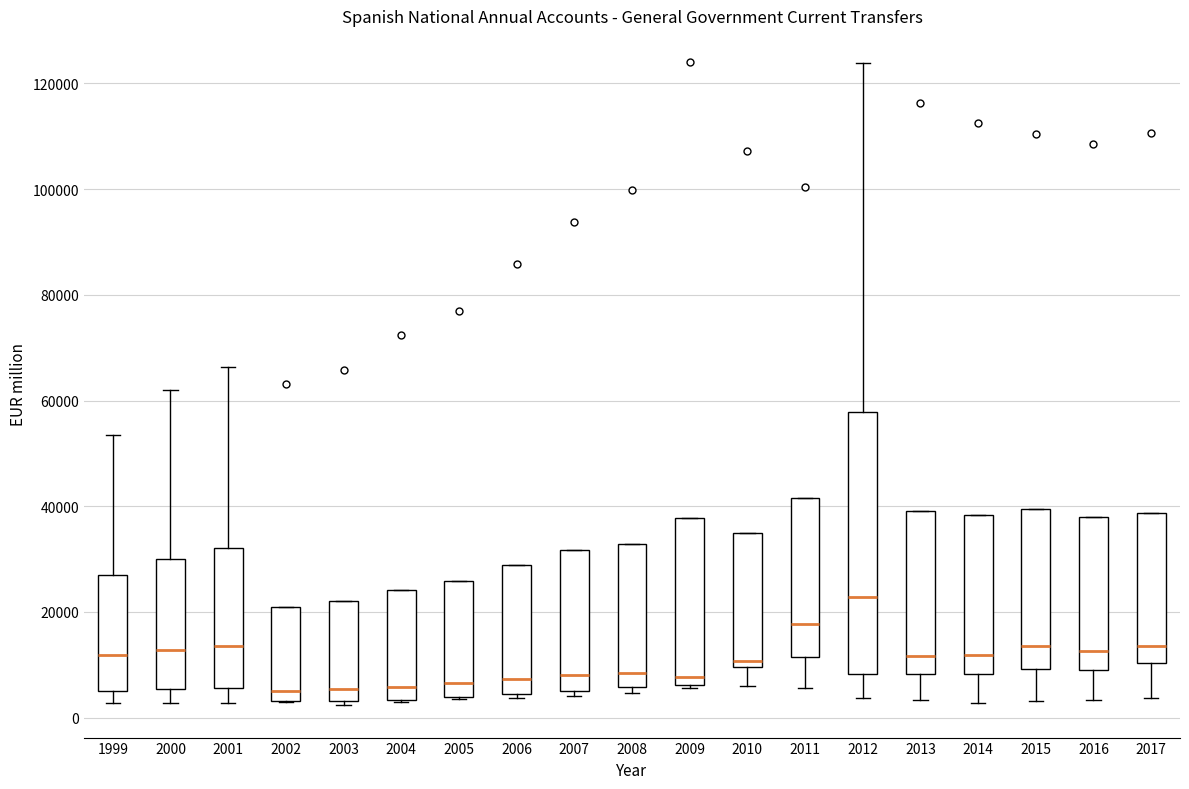

Which box's median line is the highest?

2012